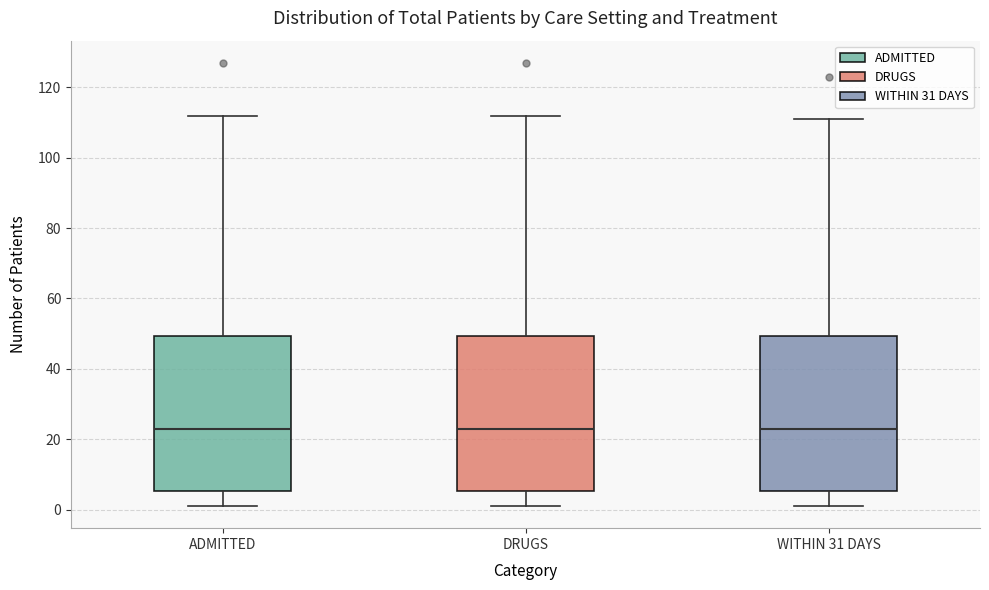

Reading left to right, read every box against the y-axis: the position of its median line, the range the box covers, and the ends of its whiskers. The values are not printed on the chart, so give them approximately, as read against the axis.

ADMITTED: median 24, box 6 to 50, whiskers 2 to 112
DRUGS: median 24, box 6 to 50, whiskers 2 to 112
WITHIN 31 DAYS: median 24, box 6 to 50, whiskers 2 to 112